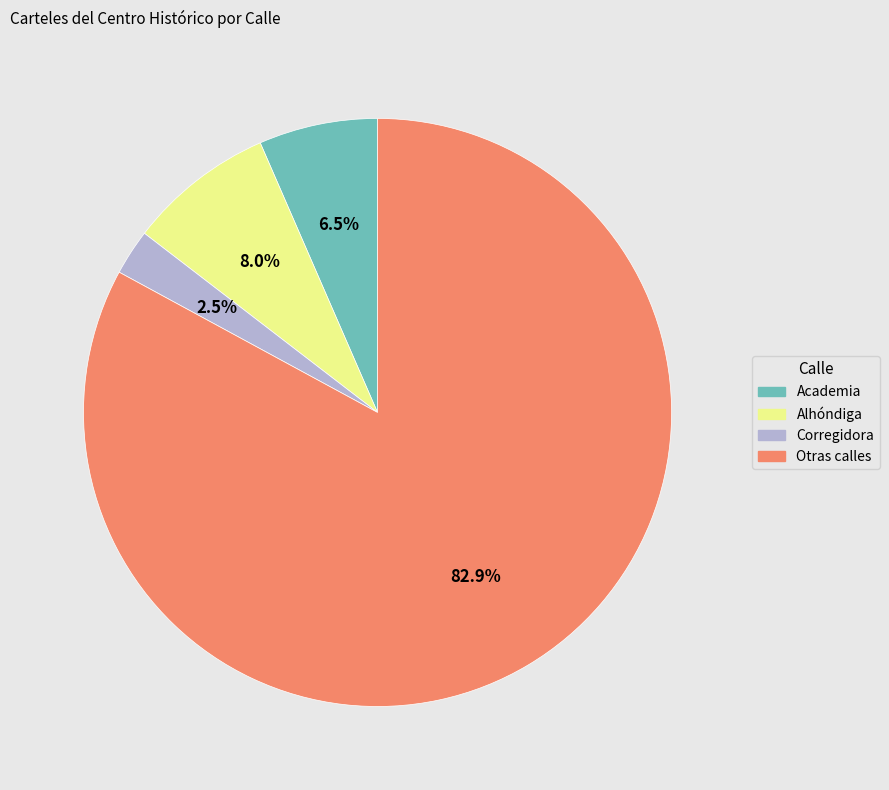

Does any single category account for the majority?

Yes